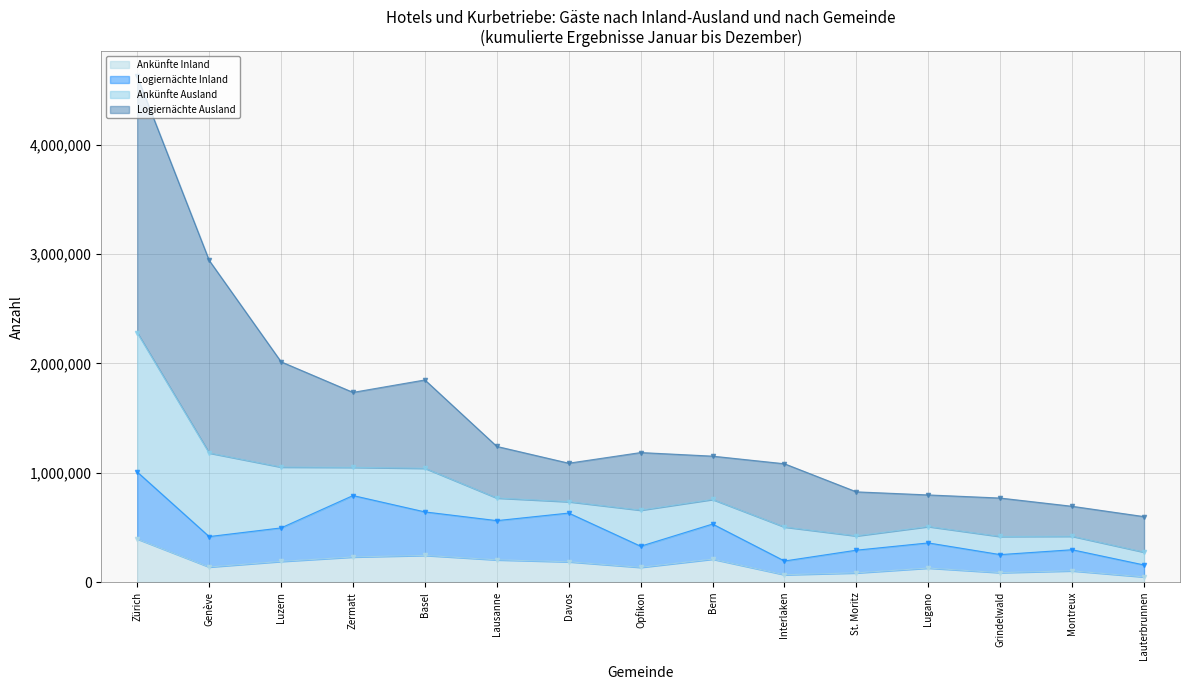

Where does the Logiernächte Inland series first go above 416449?

Zürich